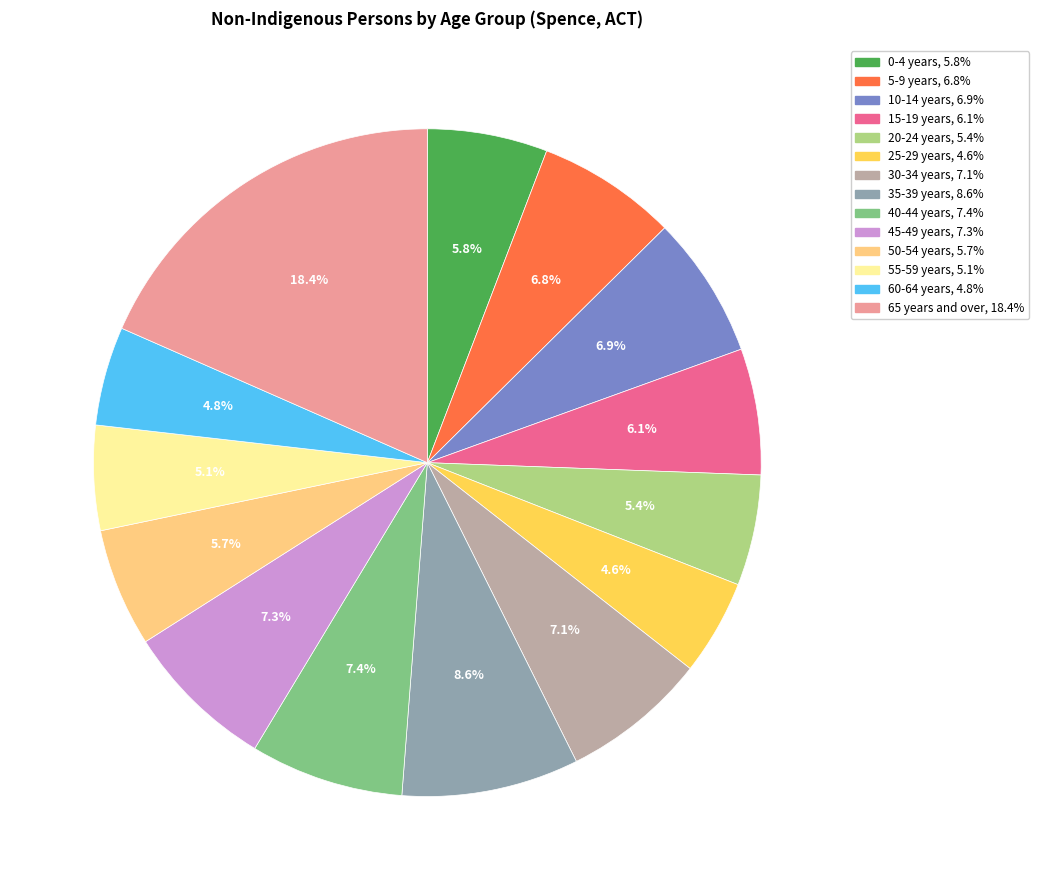

To the nearest percent, what portion does 40-44 years represent?

7%